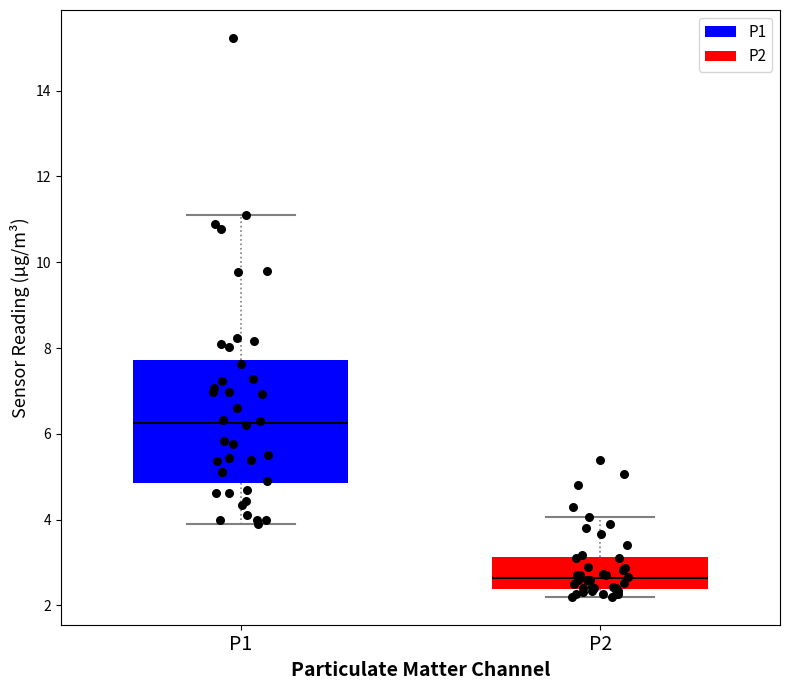

Comparing the boxes themselves (not the whiskers), which one is the tallest?

P1